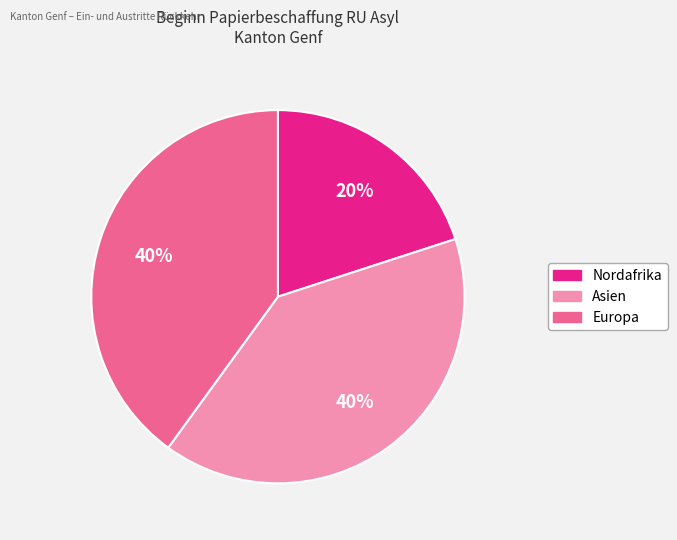

Does any single category account for the majority?

No